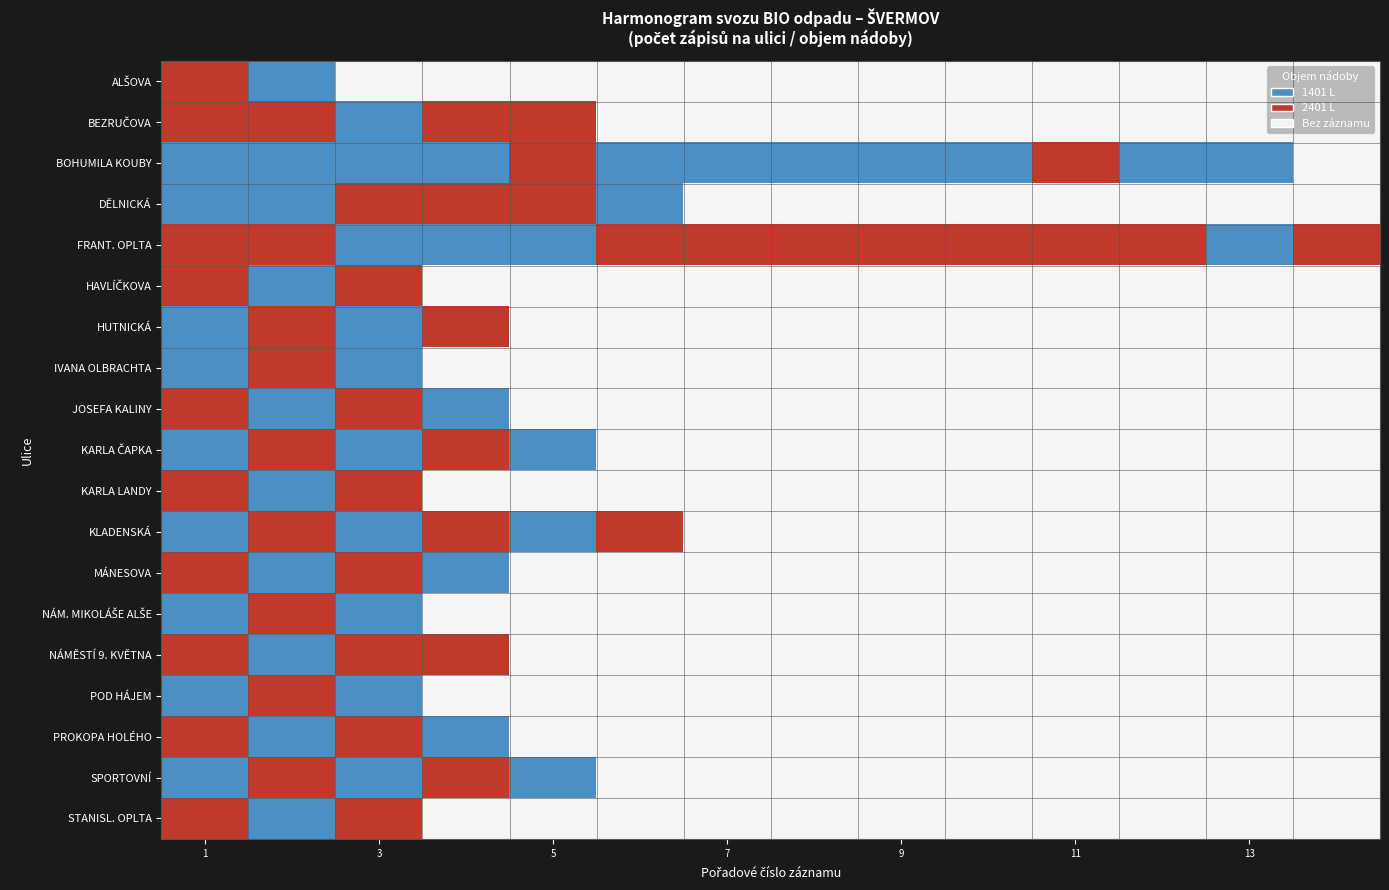

At which category is the sum across all series the highest?

1